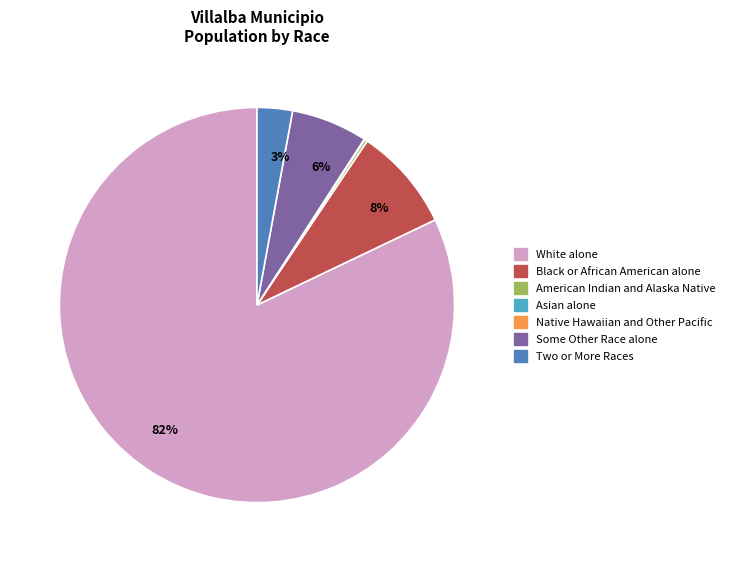

Is there a majority slice in this chart?

Yes